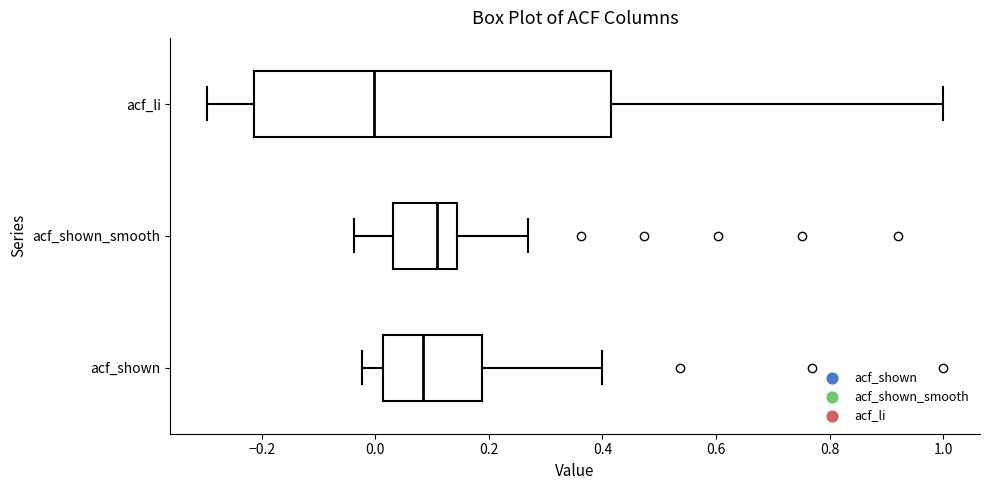

Reading bottom to top, transcribe this box plot: for each box, give where its median line is, the range the box spans, and where its two whiskers end, as read against the x-axis. The values are not printed on the chart, so give them approximately, as read against the axis.

acf_shown: median 0.08, box 0.02 to 0.18, whiskers -0.02 to 0.40
acf_shown_smooth: median 0.10, box 0.04 to 0.14, whiskers -0.04 to 0.26
acf_li: median 0.00, box -0.22 to 0.42, whiskers -0.30 to 1.00